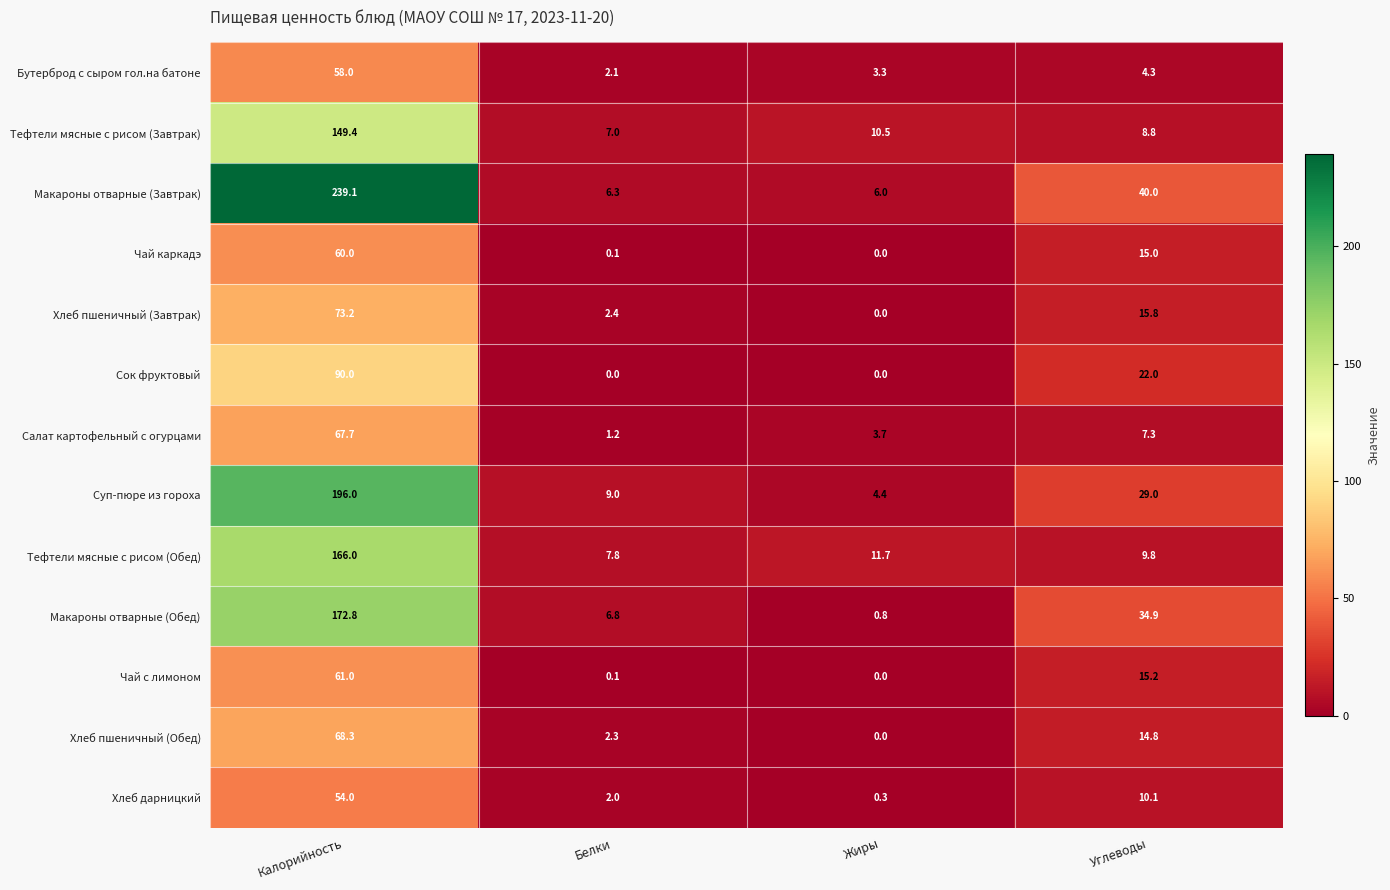

The value of Чай с лимоном at Углеводы is 15.2. True or false?

True